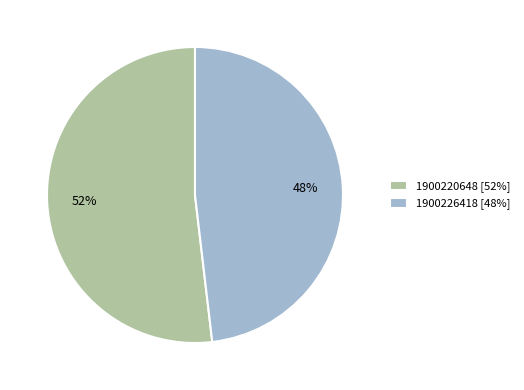

How many slices are in this pie chart?

2